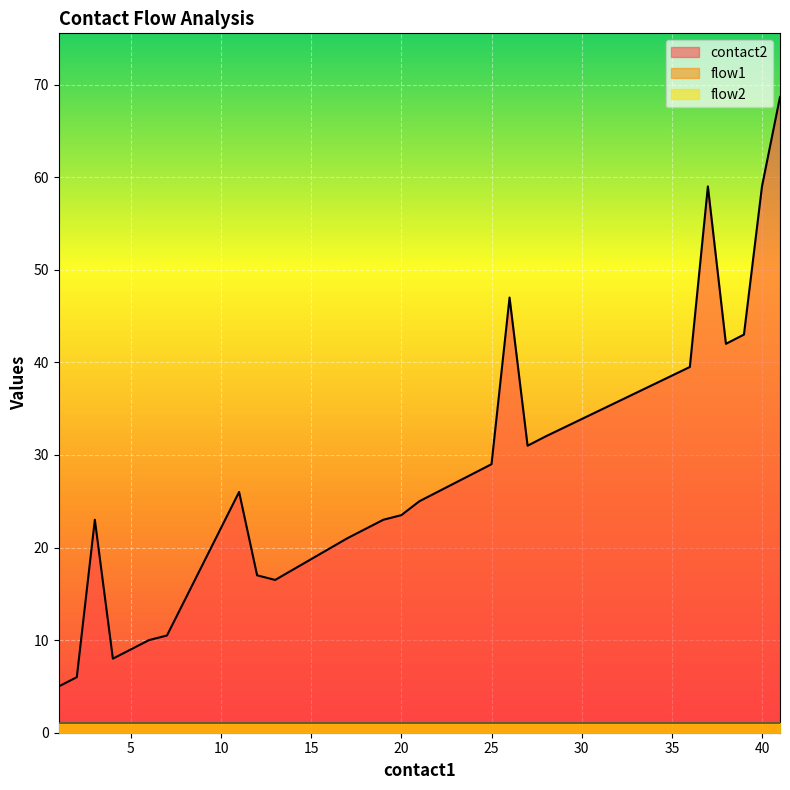

Is it true that flow1 equals 1 at 19?

False